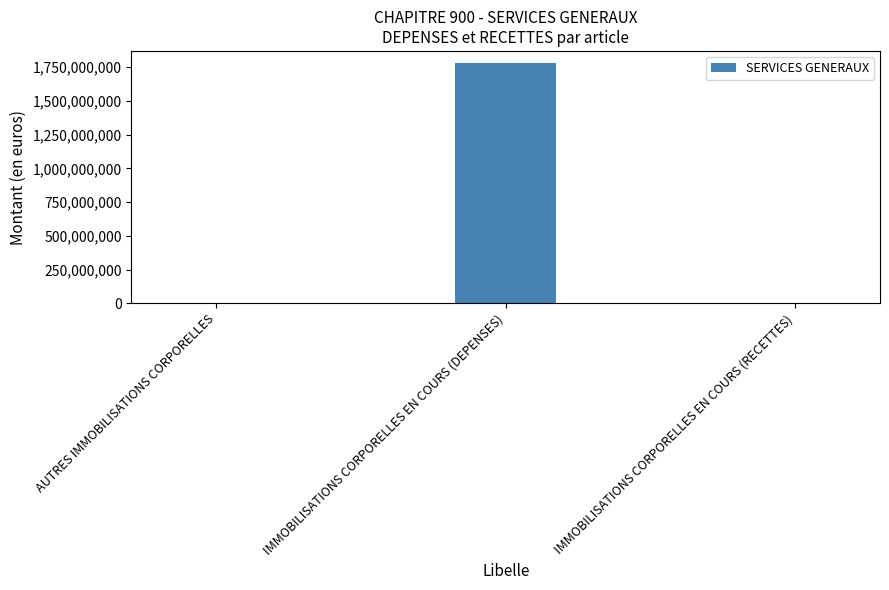

The chart shows a value of 2808770264 at IMMOBILISATIONS CORPORELLES EN COURS (DEPENSES). True or false?

False